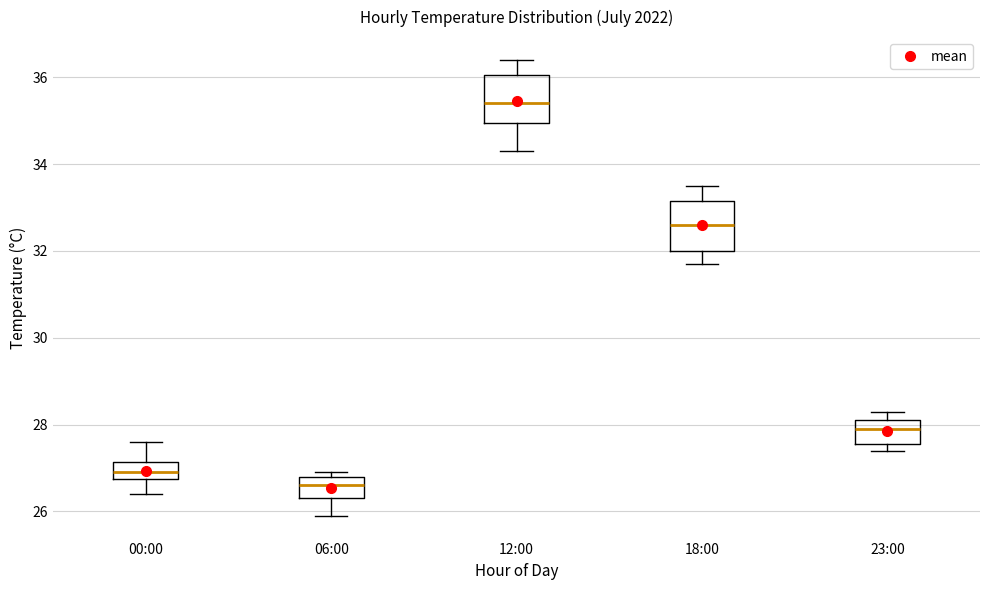

Reading left to right, transcribe this box plot: for each box, give where its median line is, the range the box spans, and where its two whiskers end, as read against the y-axis. The values are not printed on the chart, so give them approximately, as read against the axis.

00:00: median 27.0, box 26.8 to 27.2, whiskers 26.4 to 27.6
06:00: median 26.6, box 26.4 to 26.8, whiskers 26.0 to 27.0
12:00: median 35.4, box 35.0 to 36.0, whiskers 34.4 to 36.4
18:00: median 32.6, box 32.0 to 33.2, whiskers 31.8 to 33.6
23:00: median 28.0, box 27.6 to 28.2, whiskers 27.4 to 28.4